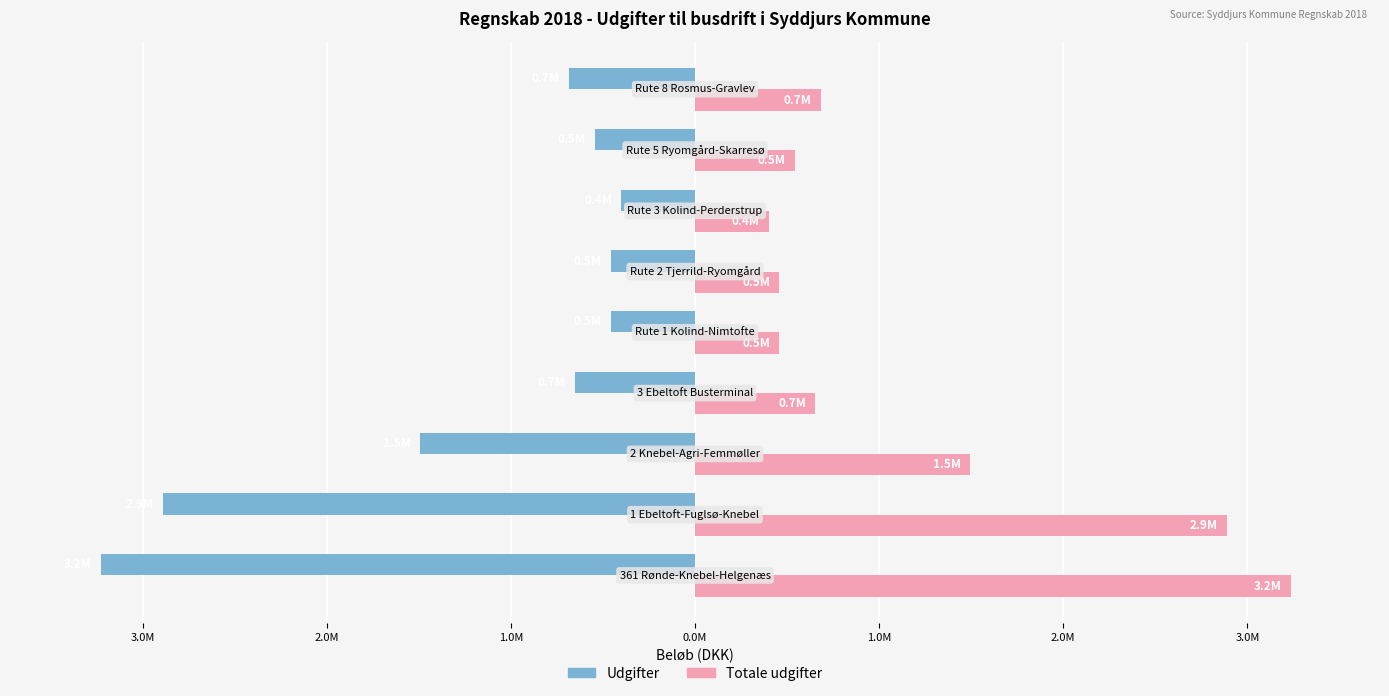

Reading left to right, what are all the values shown in this chart?

Udgifter: -3.2	-2.9	-1.5	-0.7	-0.5	-0.5	-0.4	-0.5	-0.7
Totale udgifter: 3.2	2.9	1.5	0.7	0.5	0.5	0.4	0.5	0.7